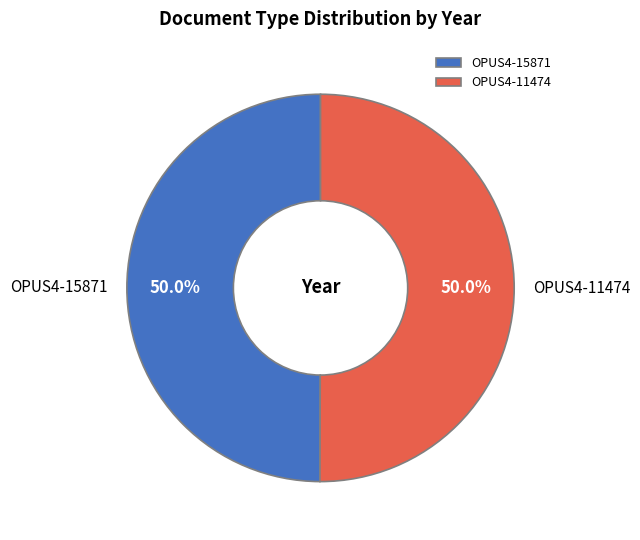

To the nearest percent, what is the combined percentage of OPUS4-11474 and OPUS4-15871?

100%